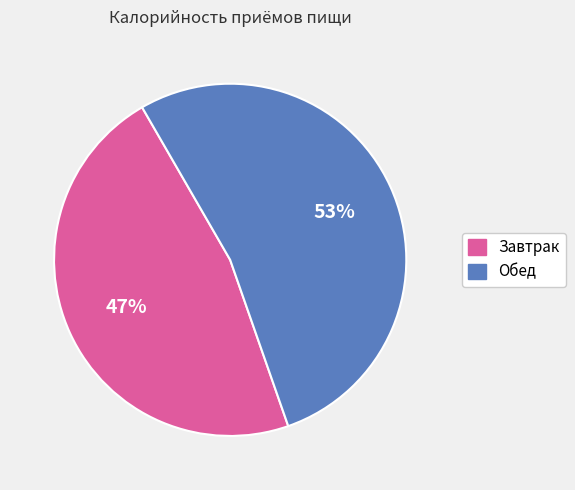

Which category has the smallest portion of the pie?

Завтрак